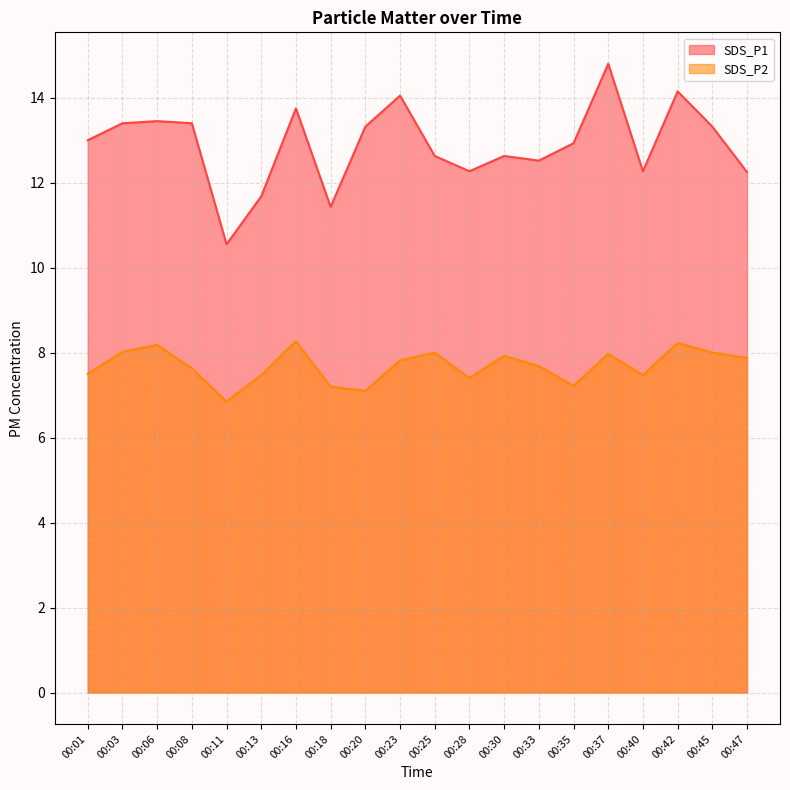

Reading left to right, transcribe all the data shown in this chart.

SDS_P1: 13.0	13.4	13.4	13.4	10.6	11.7	13.8	11.4	13.3	14.1	12.6	12.3	12.6	12.5	12.9	14.8	12.3	14.2	13.3	12.2
SDS_P2: 7.5	8.0	8.2	7.6	6.8	7.5	8.3	7.2	7.1	7.8	8.0	7.4	7.9	7.7	7.2	8.0	7.5	8.2	8.0	7.9